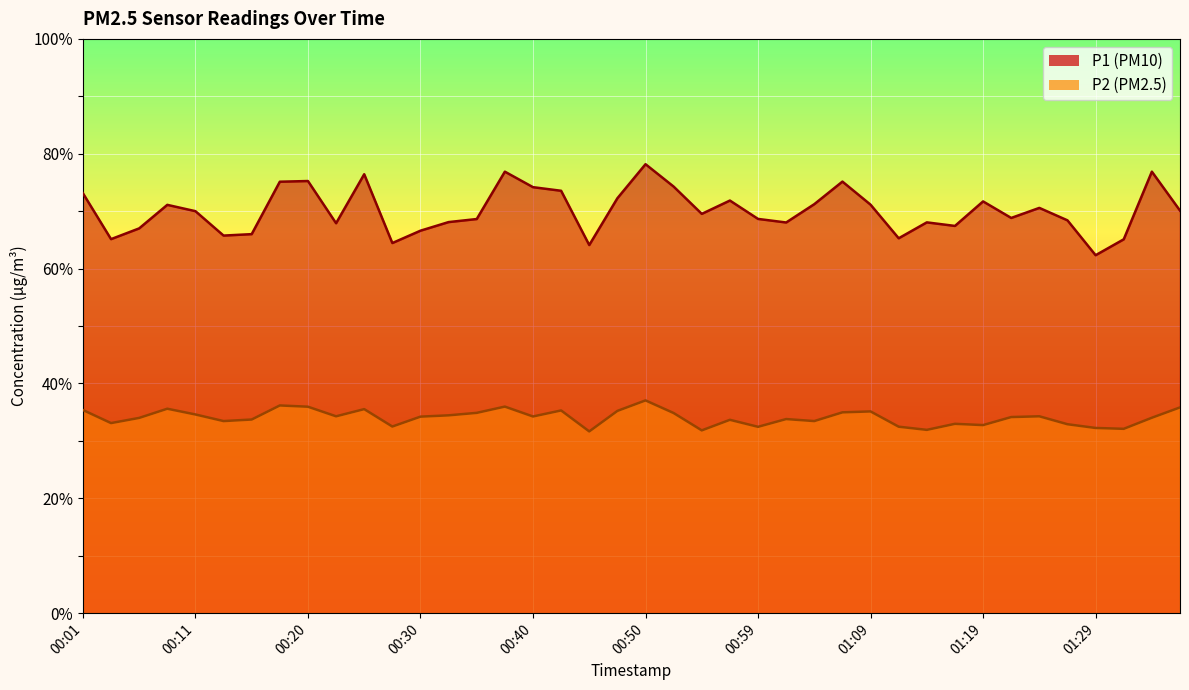

Where is the first local maximum for P1?

00:08